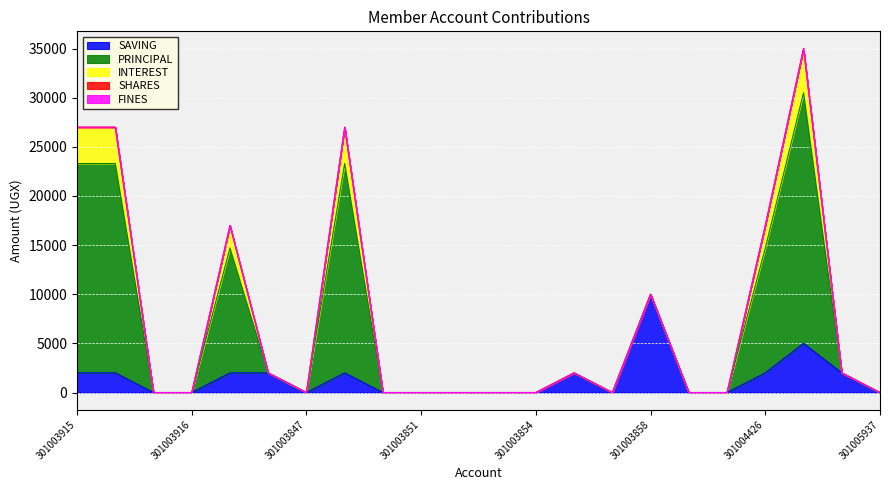

The value of SAVING at 301003847 is 0. True or false?

True